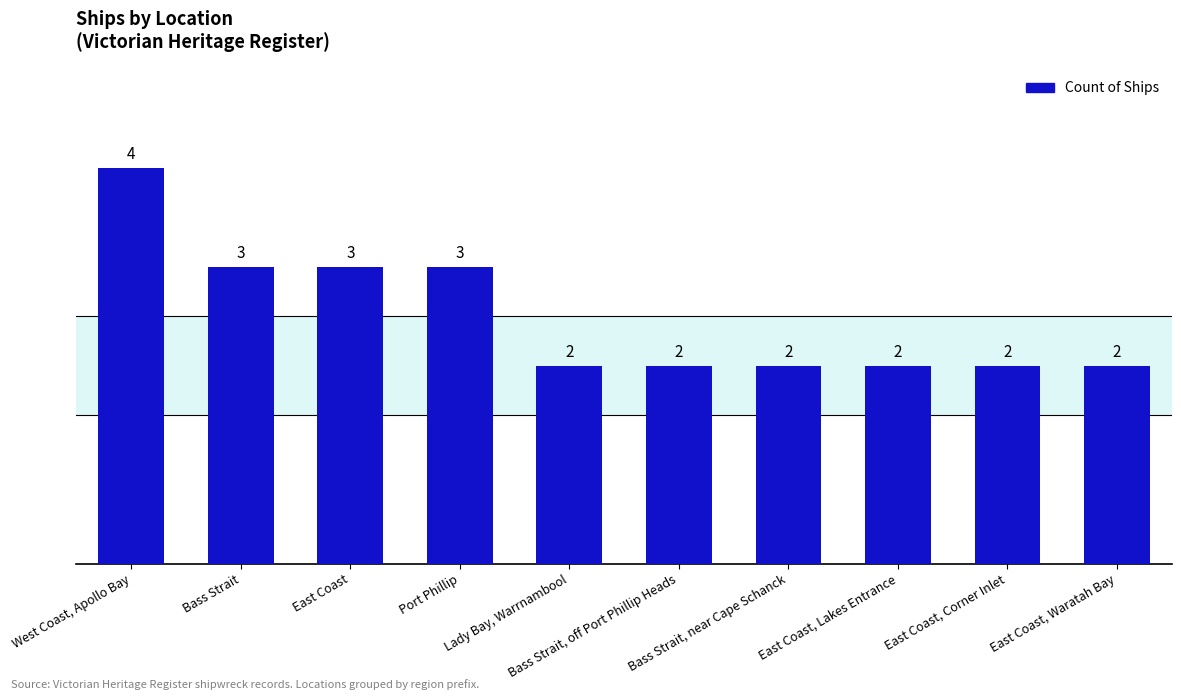

What is the sum of the values at Port Phillip and East Coast?

6